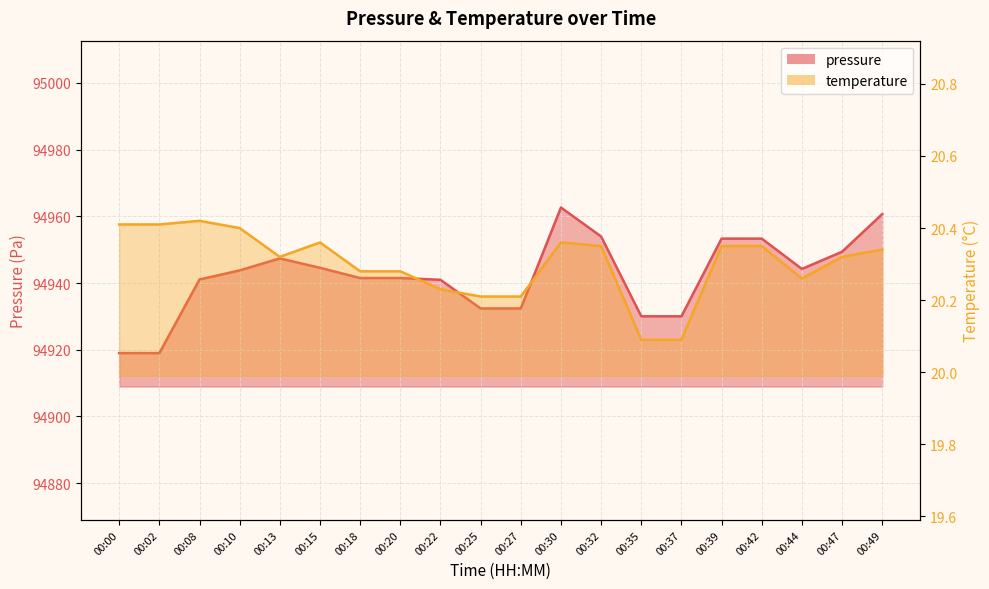

What is the value of the pressure point at the 7th from the left?

94941.5